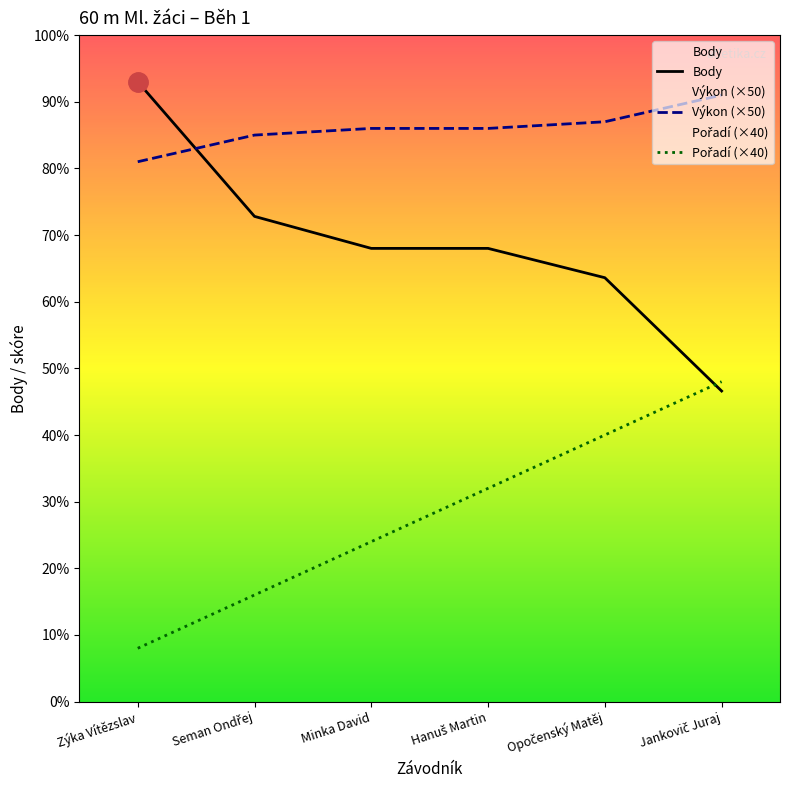

How many data points does each series have?

6